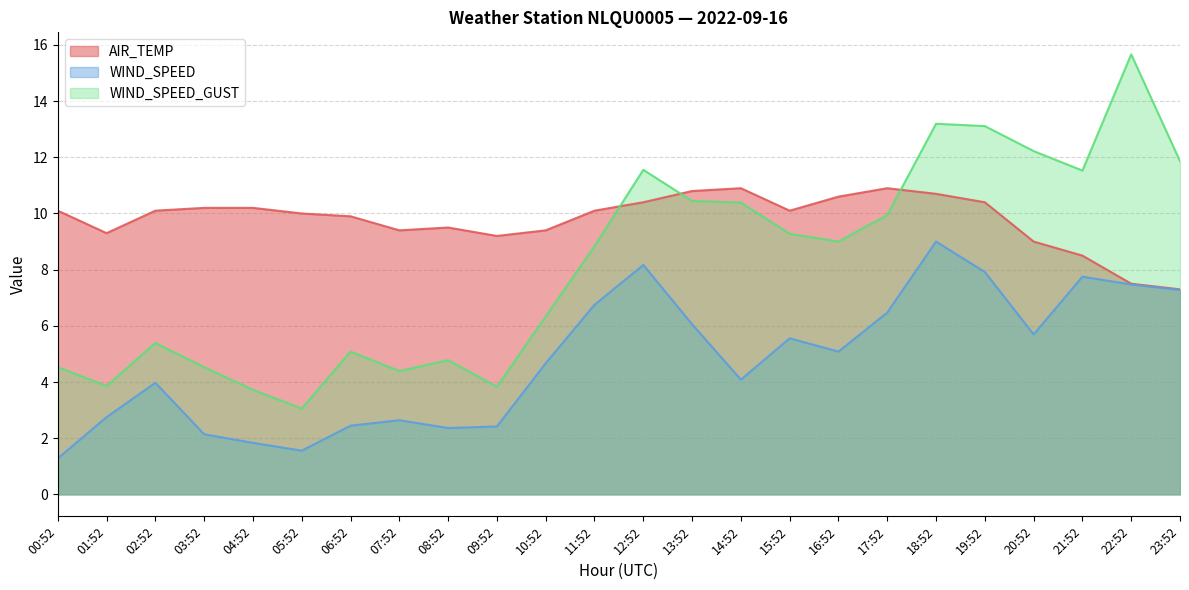

What is the minimum value for WIND_SPEED_GUST?

3.1